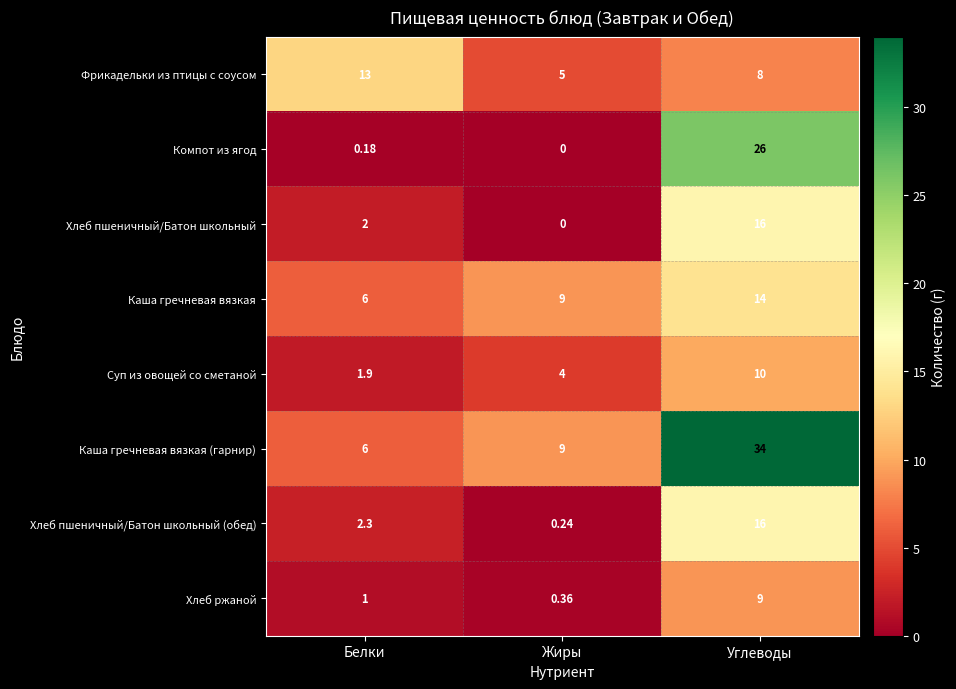

Which series has the largest range (max minus min)?

Каша гречневая вязкая (гарнир)